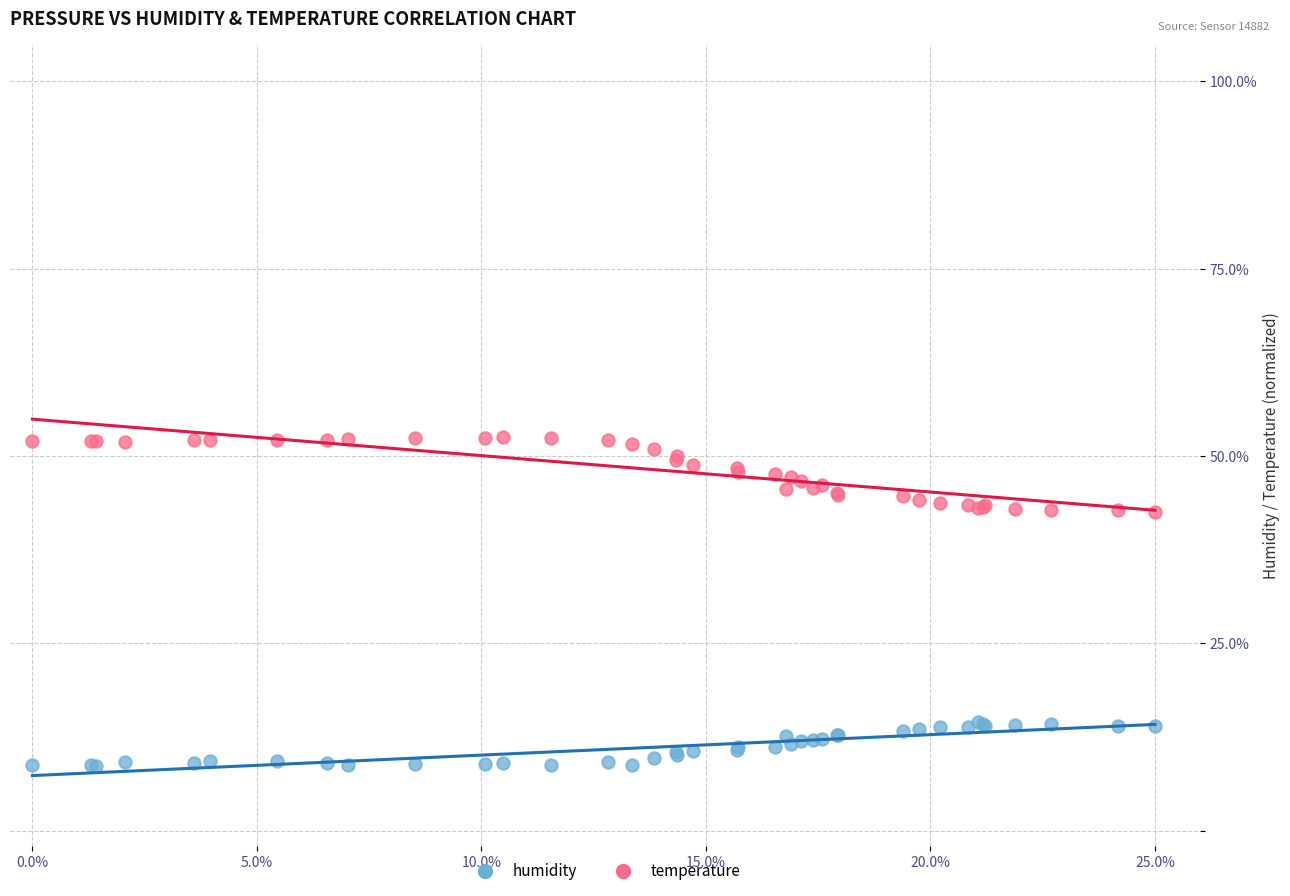

Which series contains the highest Y value?

temperature